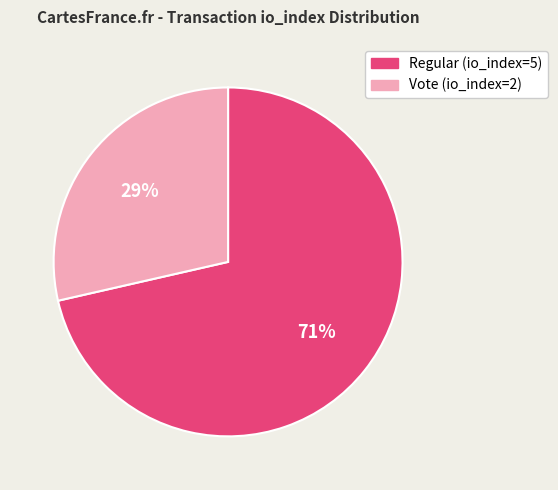

What is the smallest slice in the pie chart?

Vote (io_index=2)